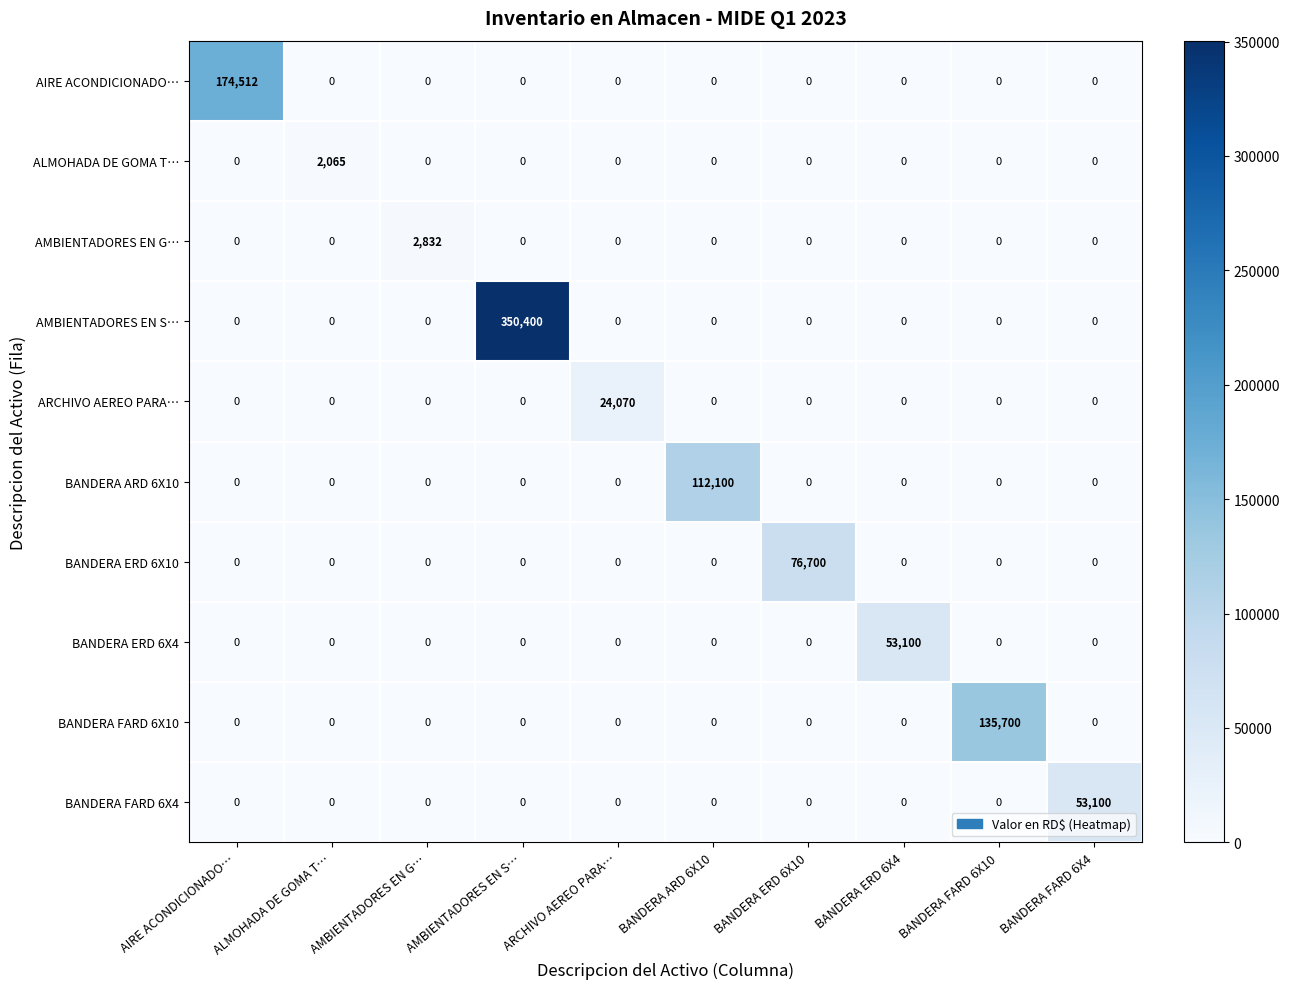

What is the spread (max minus min) of values at BANDERA FARD 6X4?

53100